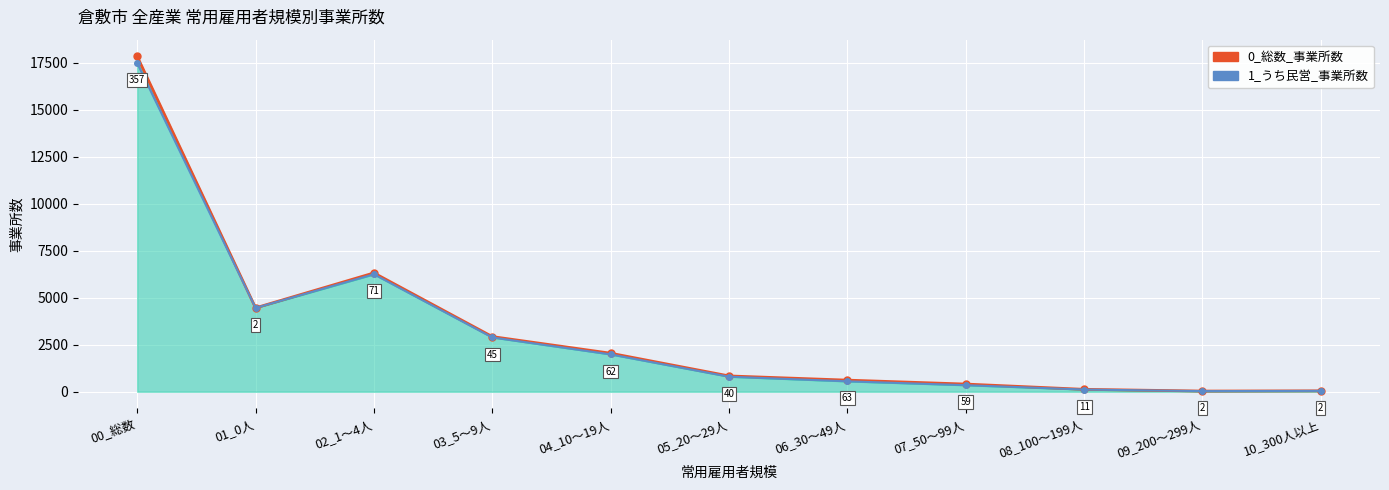

Rank the series by their average value, from lowest to highest.

1_うち民営_事業所数_line, 0_総数_事業所数_line